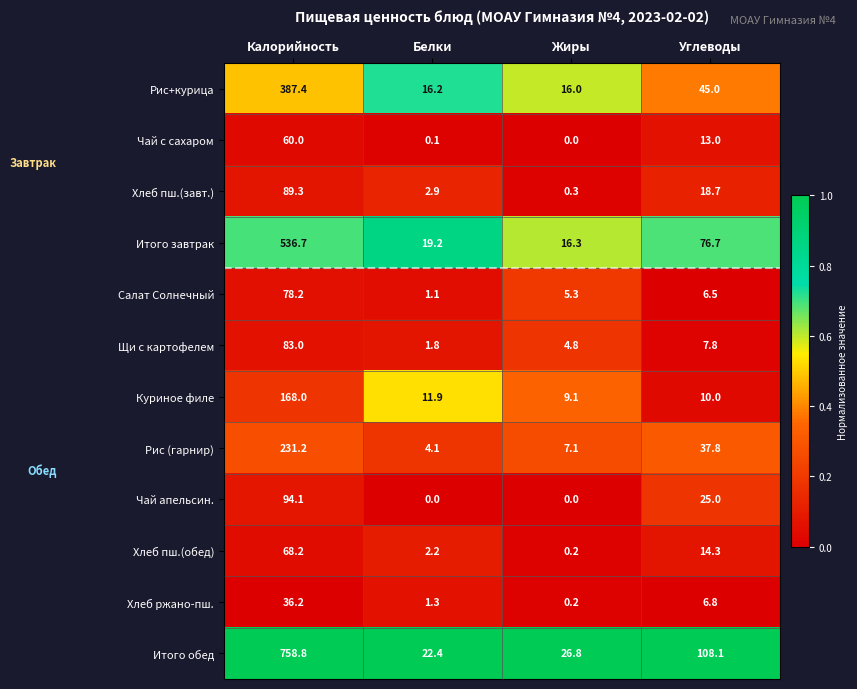

What is the difference between the Салат Солнечный values at Жиры and Углеводы?

1.2